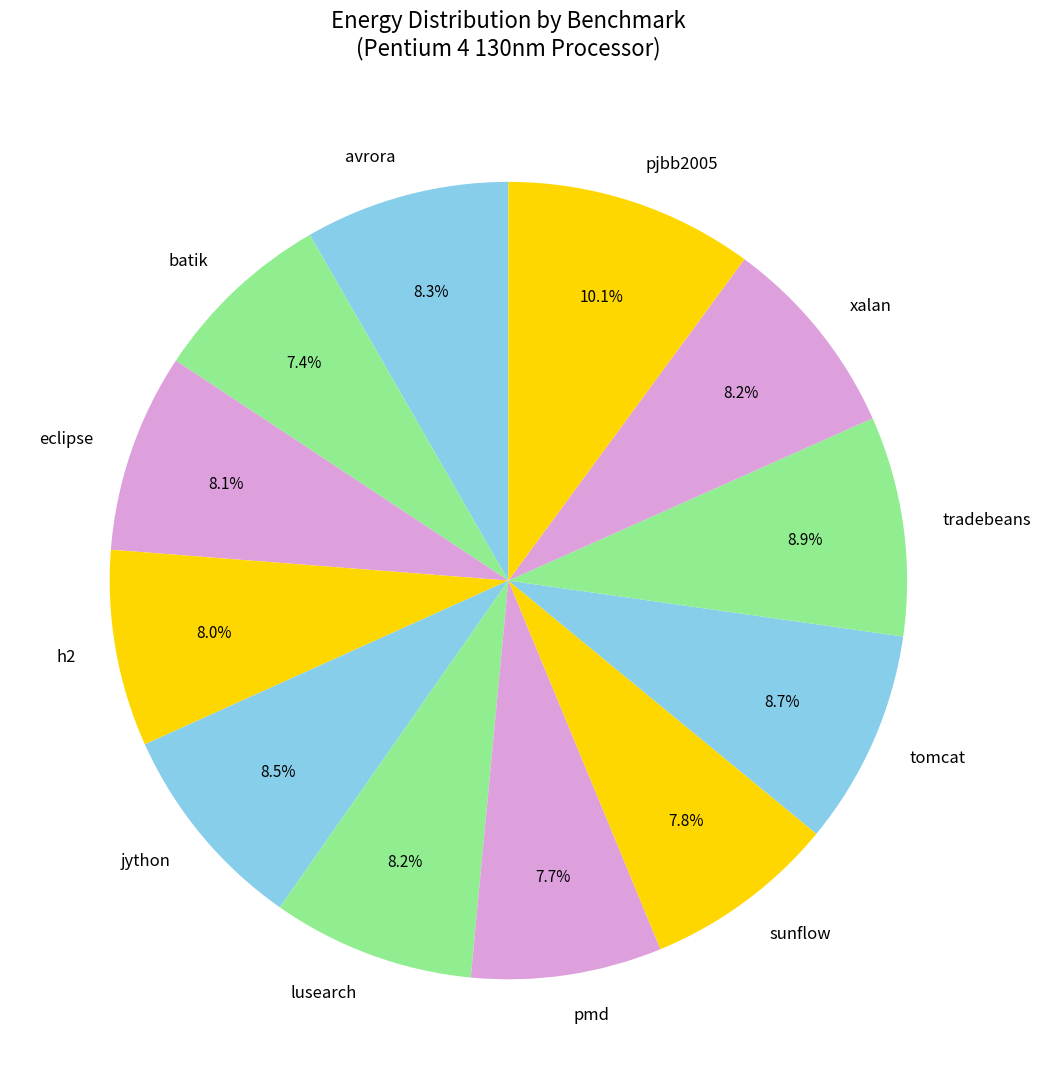

What percentage is the pjbb2005 slice, to the nearest percent?

10%